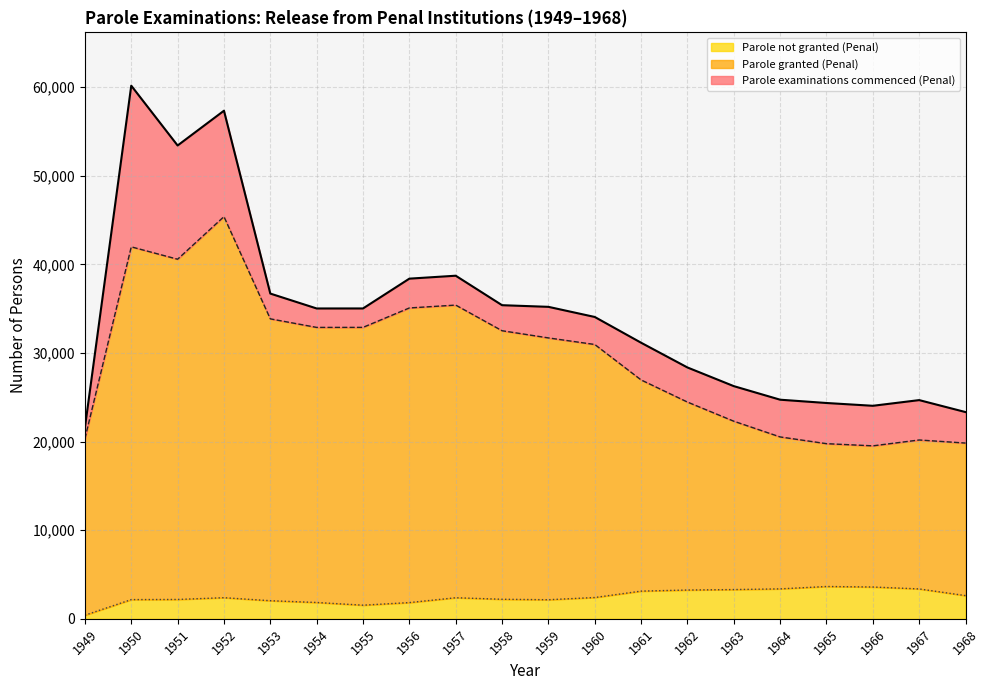

What is the total value across all series at 1956?

38384